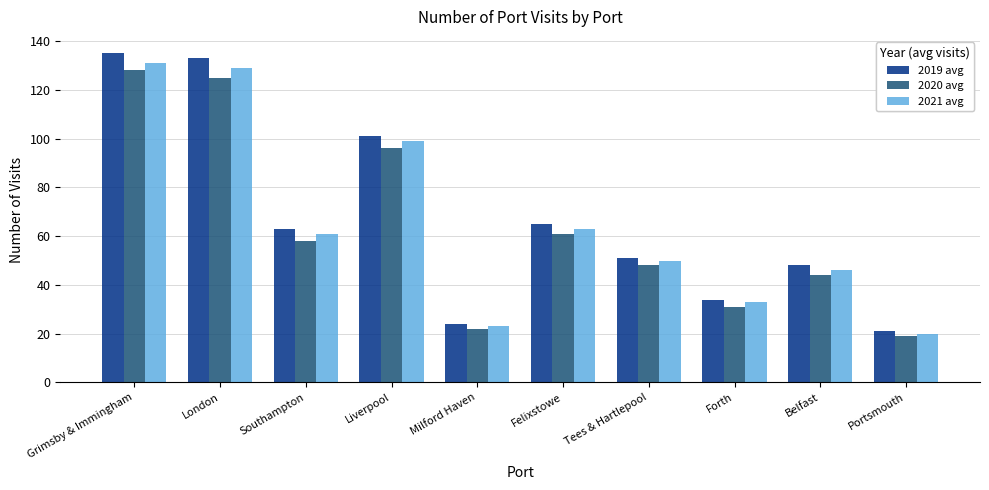

Are the bars grouped side by side (vs. stacked)?

Yes